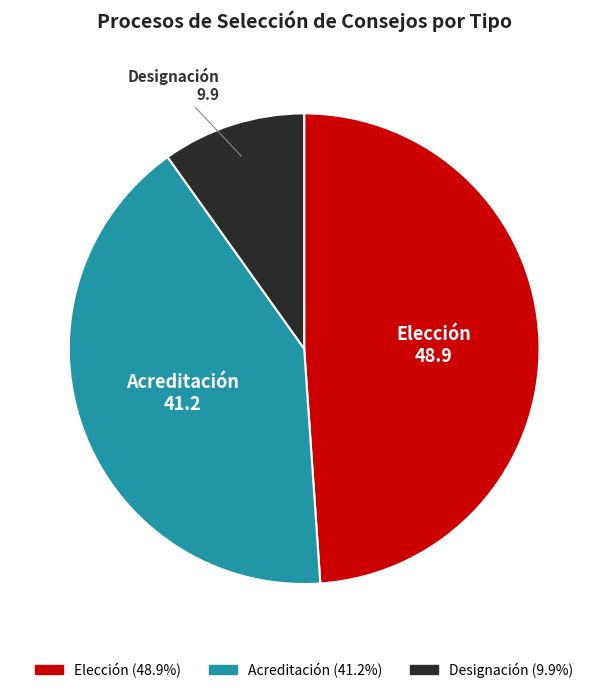

Is it true that Acreditación is 41% of the pie?

True